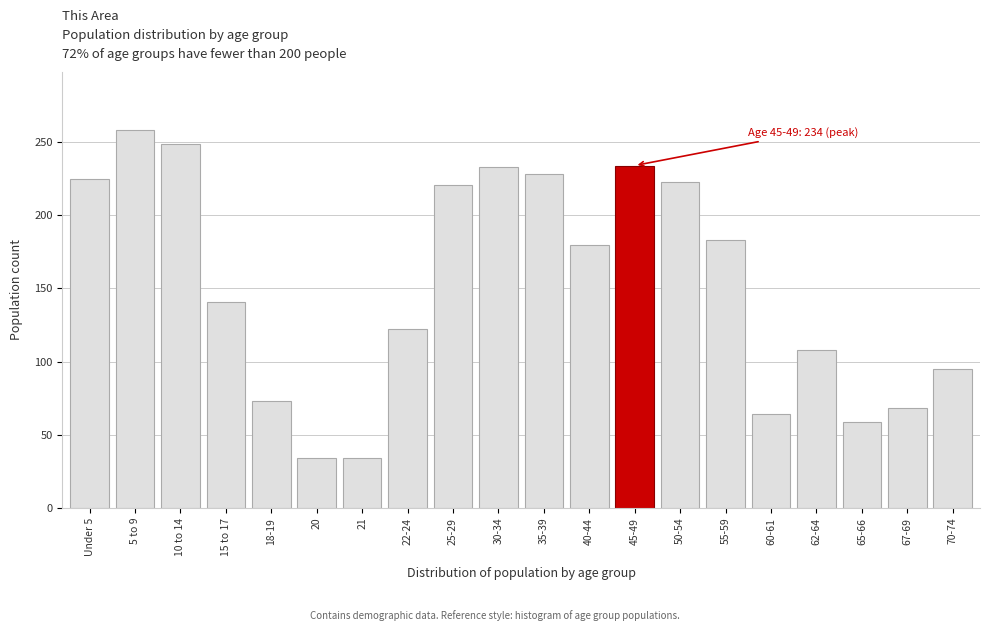

What is the difference between the values at 22-24 and 15 to 17?

19